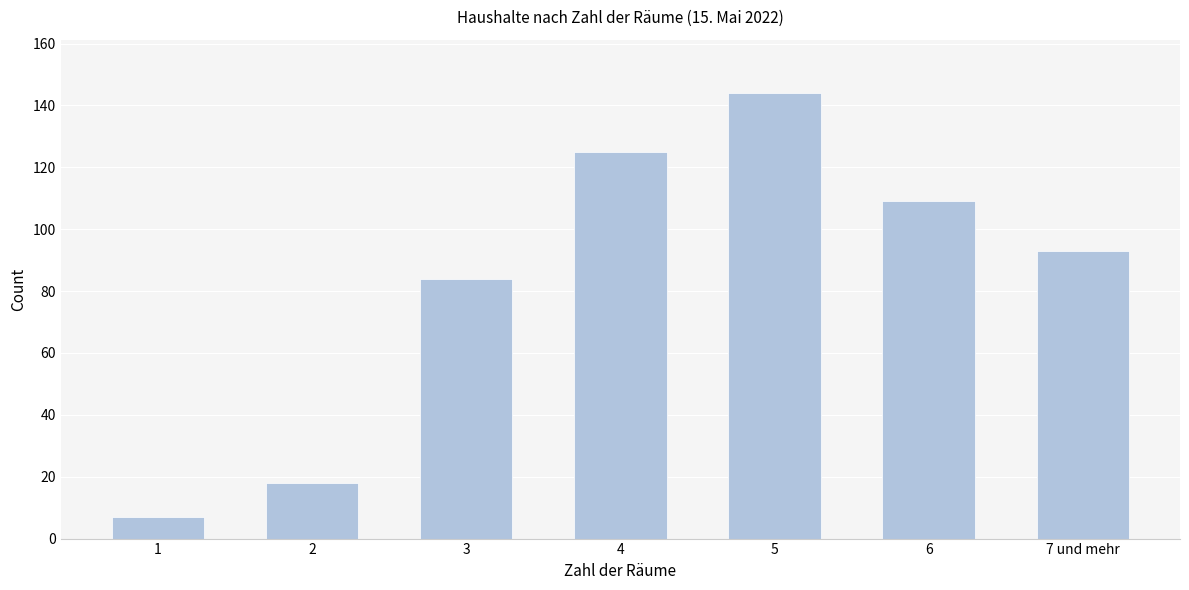

Reading left to right, extract all data points from this chart.

1=7	2=18	3=84	4=125	5=144	6=109	7 und mehr=93